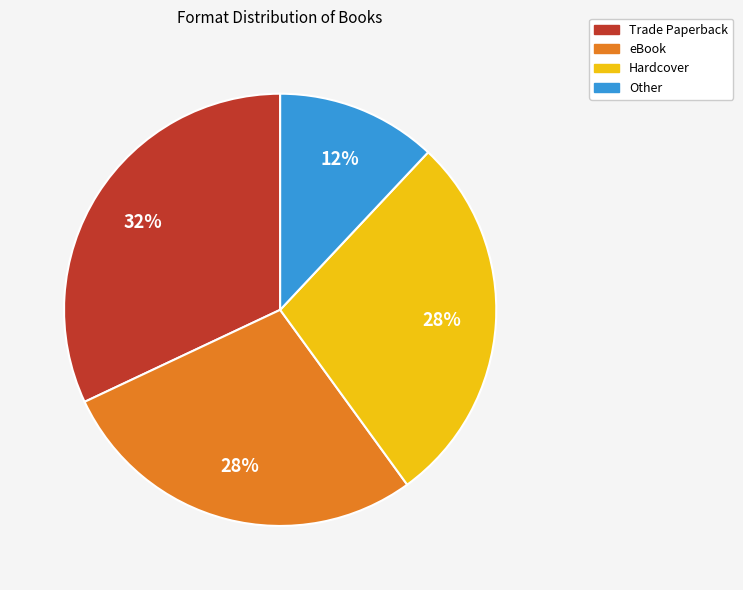

Does Hardcover account for over 50% of the chart?

No